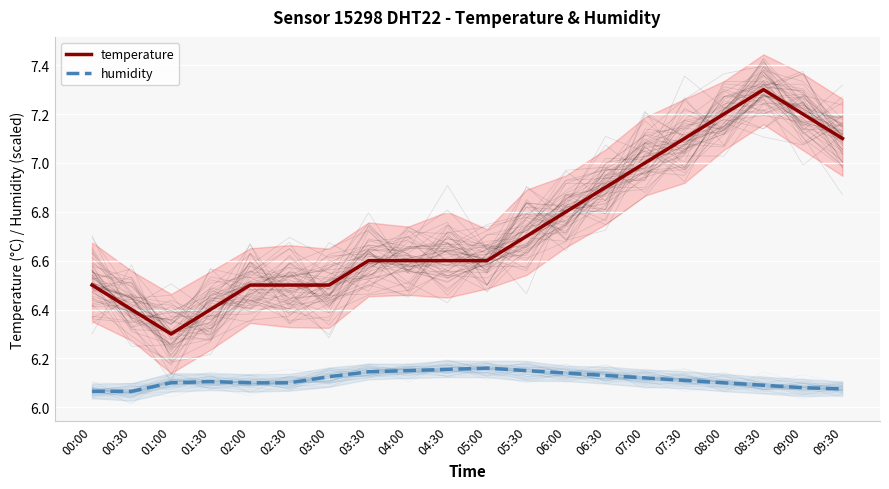

The humidity series shows 6.1 at 07:00. True or false?

True